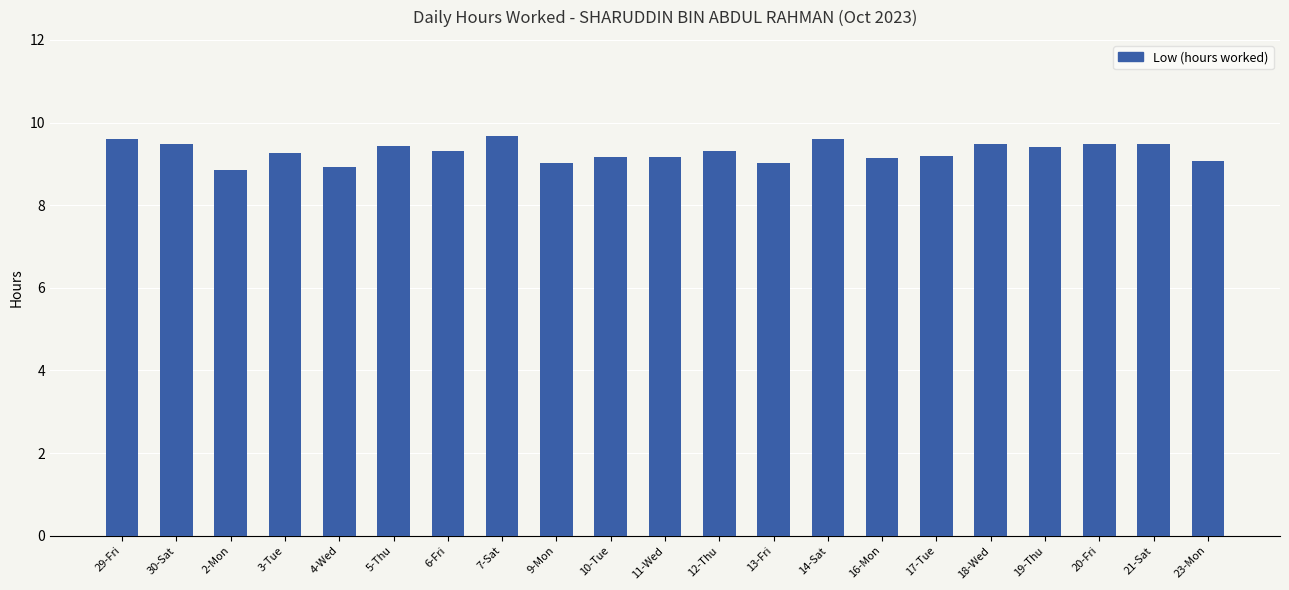

Between 9-Mon and 18-Wed, which is larger?

18-Wed